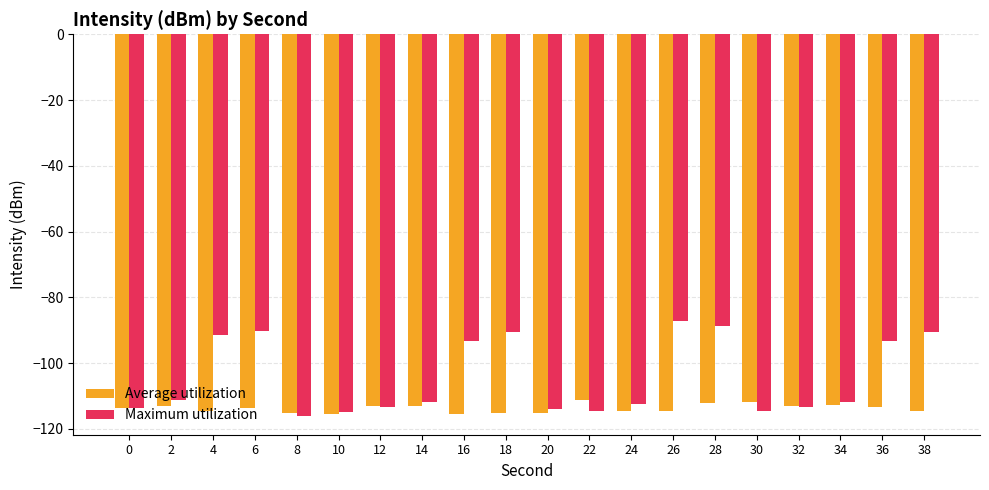

Count the number of categories in the chart.

20